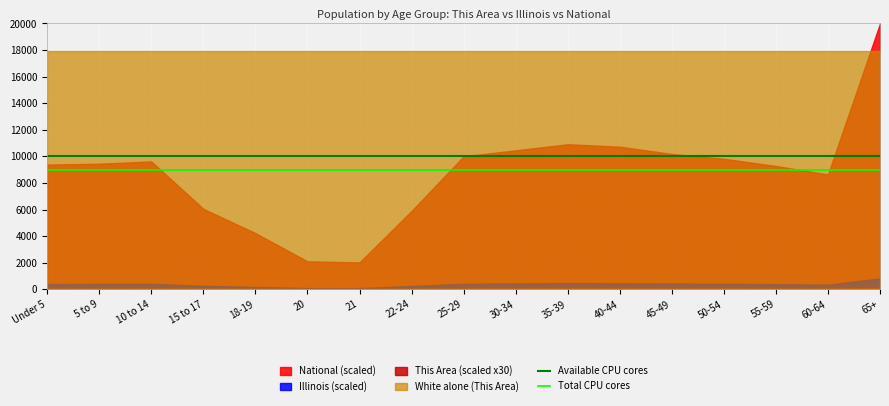

The value of Illinois (scaled) at 65+ is 818.2. True or false?

True